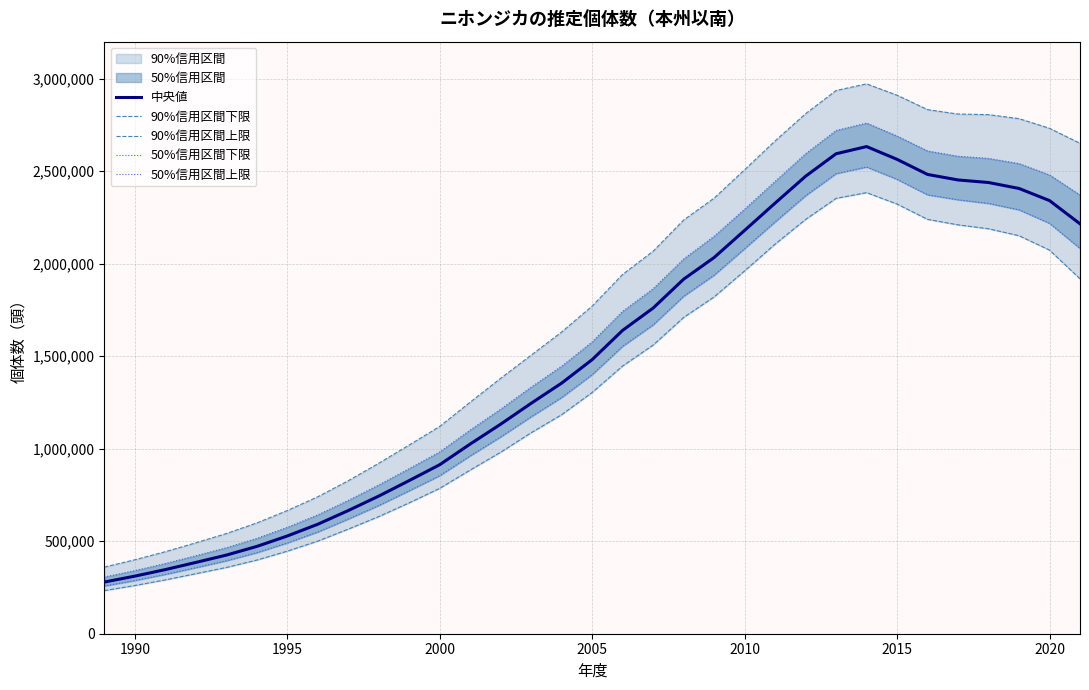

What is the lowest value of the 中央値 series?

279284